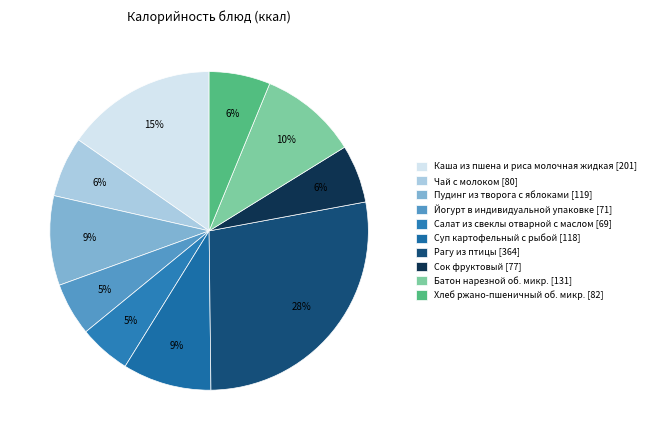

To the nearest percent, what is the combined percentage of Суп картофельный с рыбой and Сок фруктовый?

15%